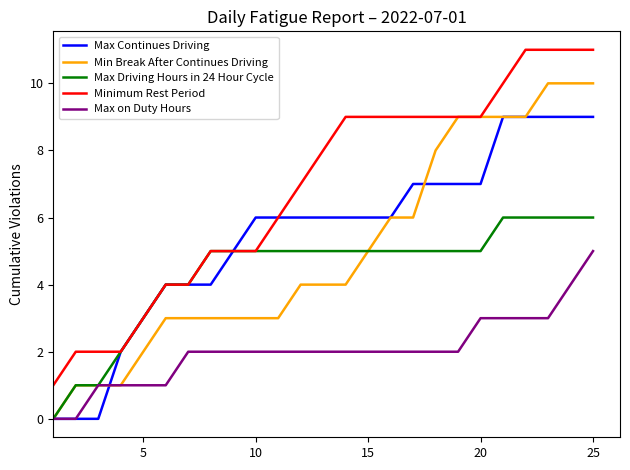

Rank the series by their maximum value, from lowest to highest.

Max on Duty Hours, Max Driving Hours in 24 Hour Cycle, Max Continues Driving, Min Break After Continues Driving, Minimum Rest Period